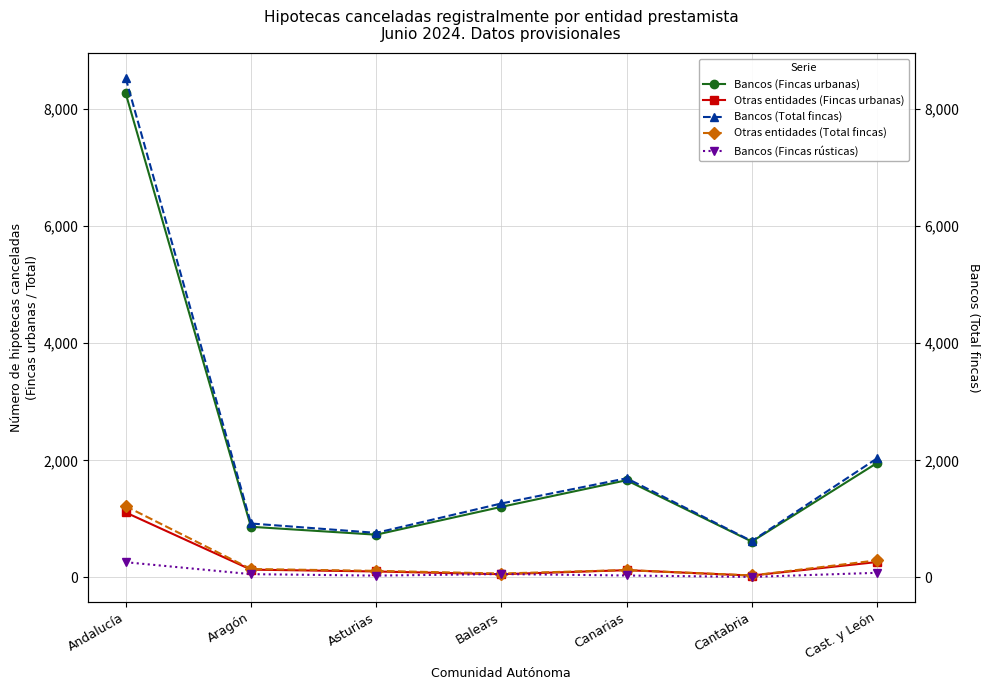

The Bancos (Fincas urbanas) series shows 11280 at Andalucía. True or false?

False